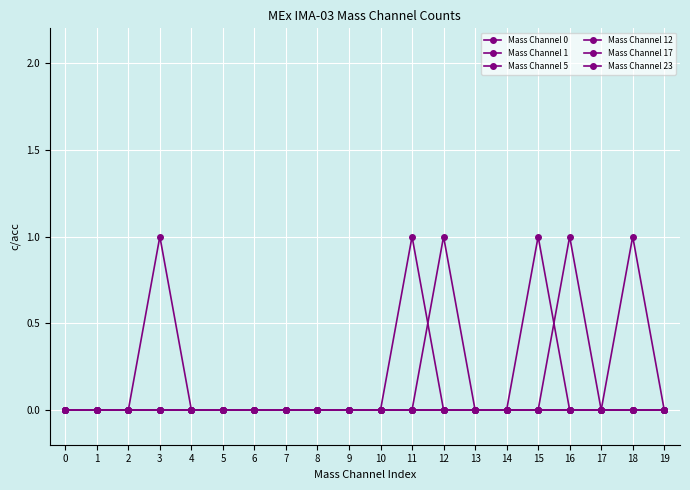

Between which two adjacent categories do Mass Channel 1 and Mass Channel 17 first intersect?

11 and 12